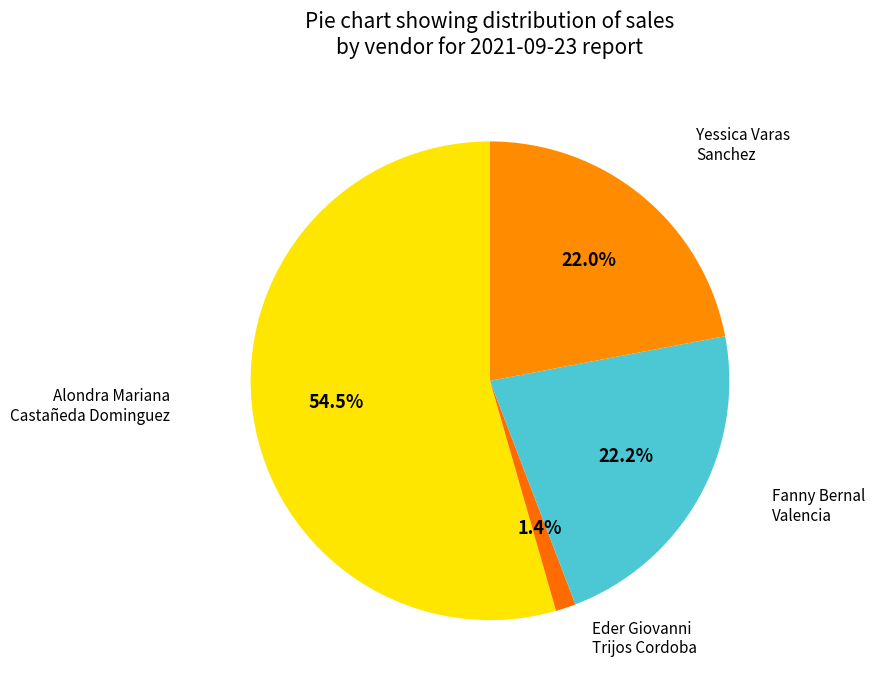

Between Yessica Varas Sanchez and Eder Giovanni Trijos Cordoba, which is larger?

Yessica Varas Sanchez